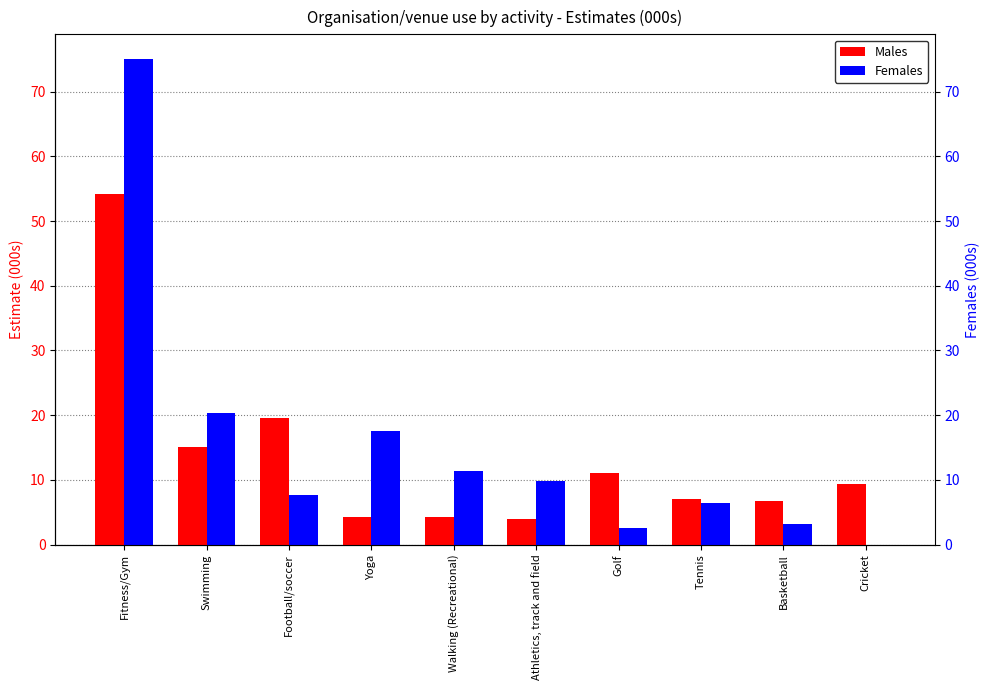

At which label does Males first exceed 9?

Fitness/Gym